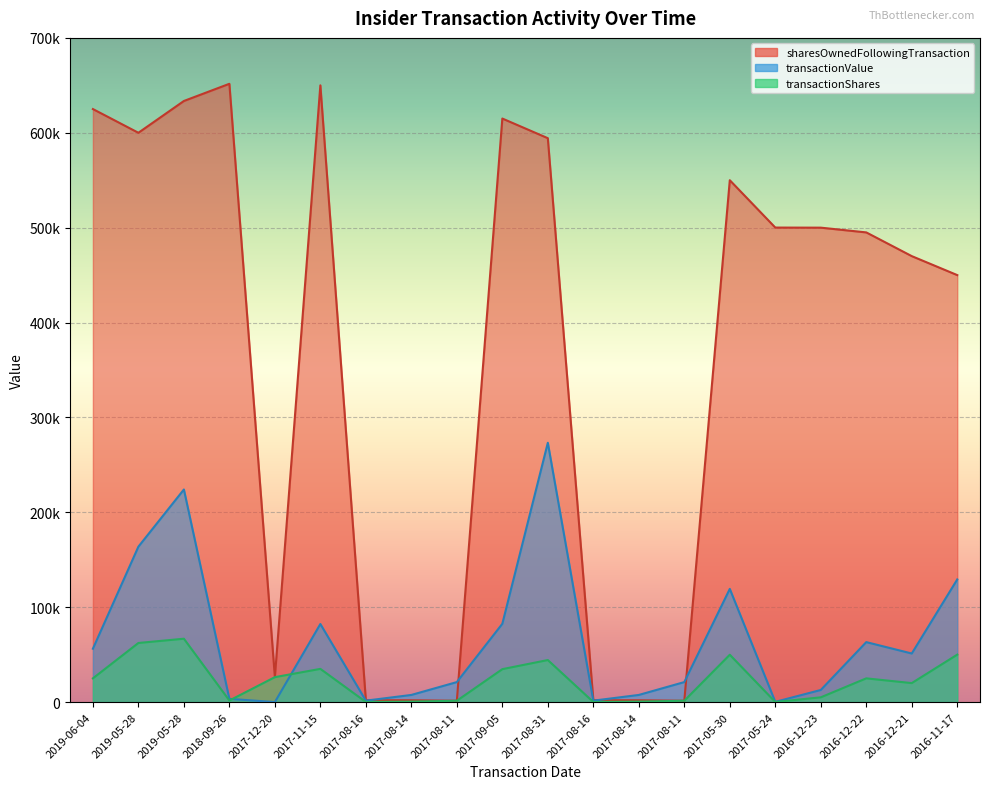

At which category does transactionShares reach its first local valley?

2018-09-26